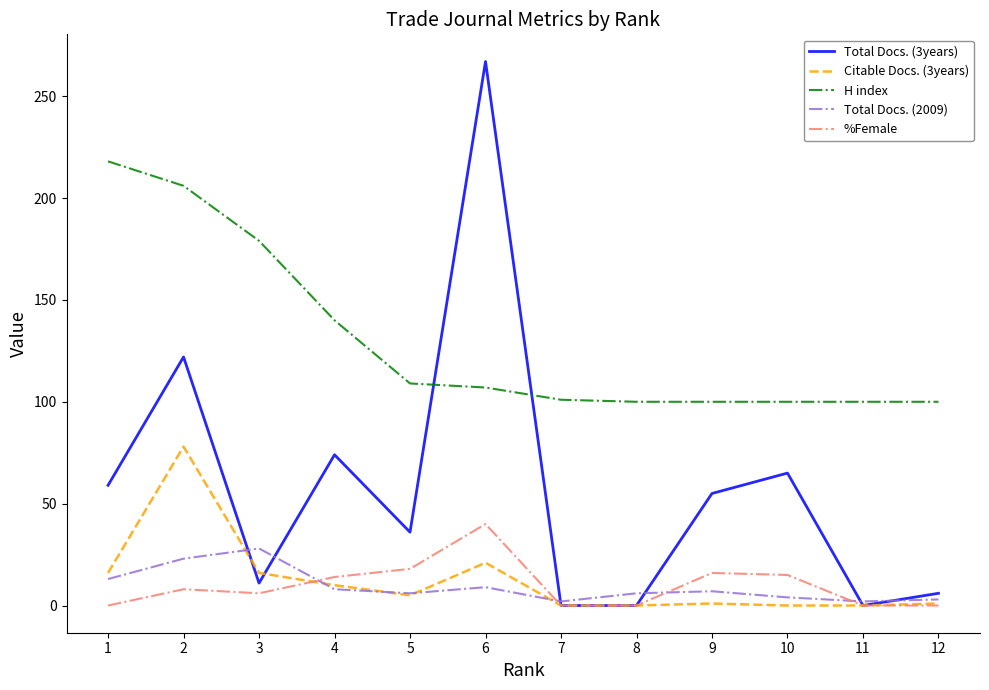

Rank the series by their maximum value, from highest to lowest.

Total Docs. (3years), H index, Citable Docs. (3years), %Female, Total Docs. (2009)